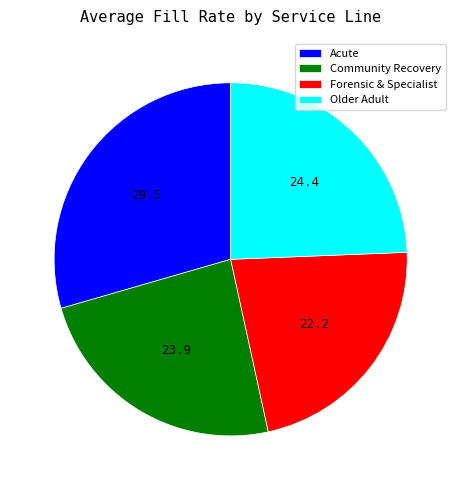

True or false: Forensic & Specialist accounts for 37% of the total.

False